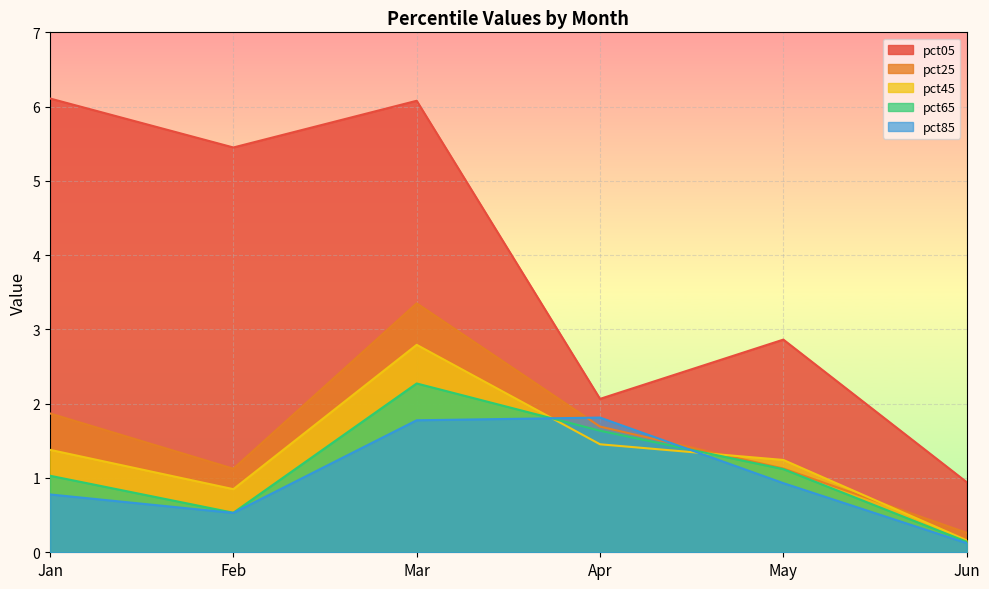

Where is the first local minimum for pct05?

Feb